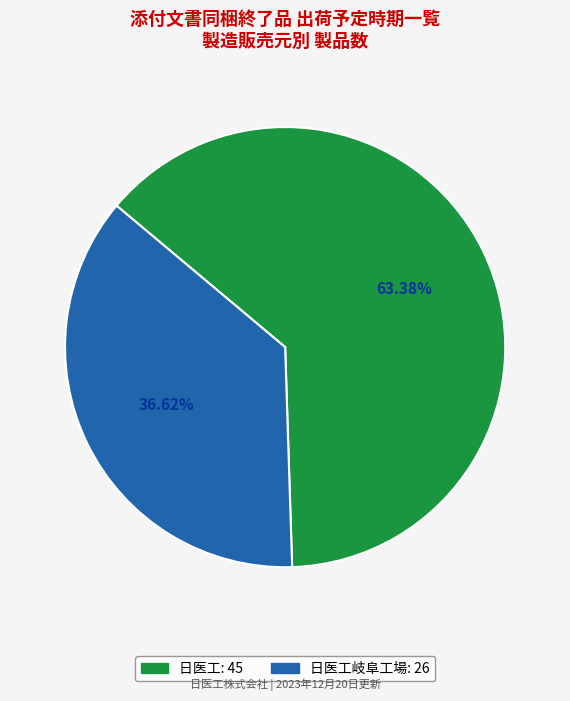

Is there any slice that represents more than half of the pie?

Yes